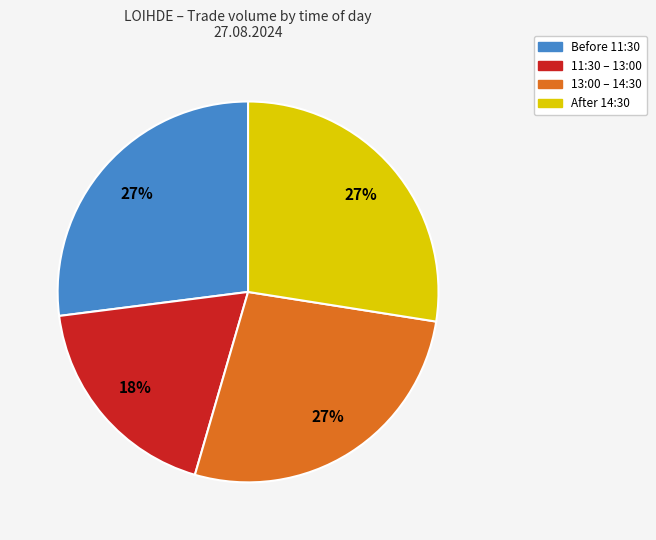

Approximately how many times larger is the value at Before 11:30 compared to 11:30 – 13:00?

1.5